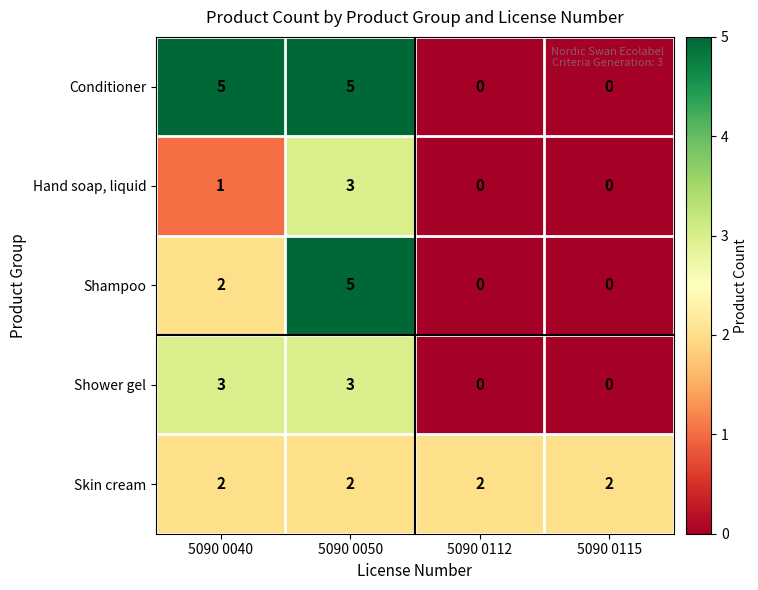

List the series in order of their overall mean, highest first.

Conditioner, Skin cream, Shampoo, Shower gel, Hand soap, liquid